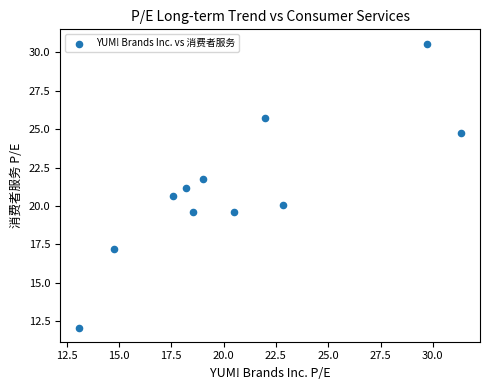

What is the average Y value?

21.2